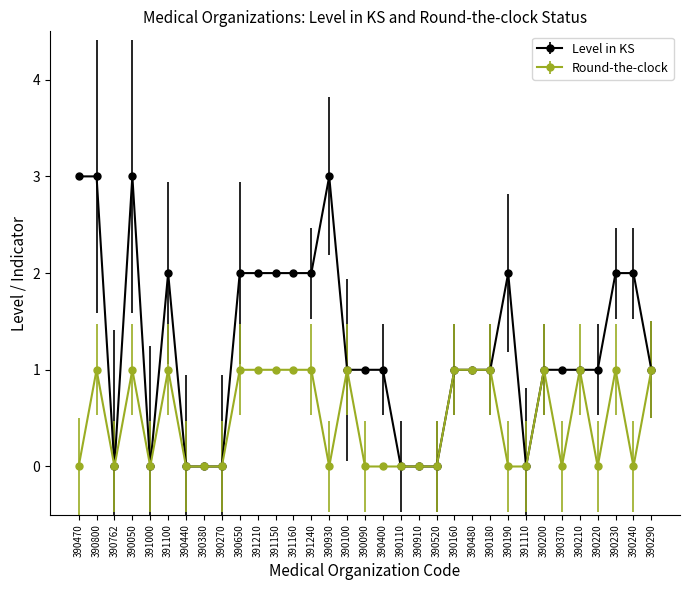

Which series has the largest total across all categories?

Level in KS